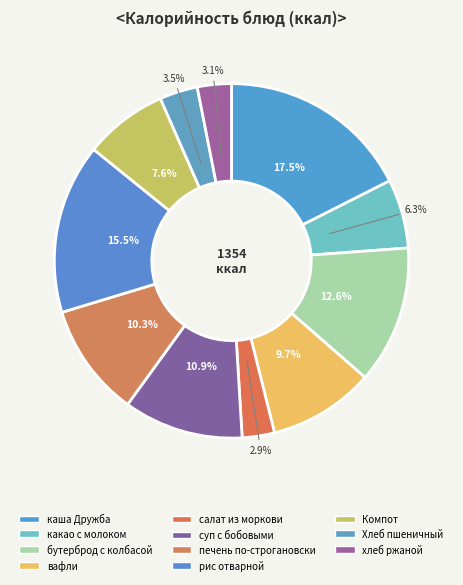

True or false: вафли accounts for 10% of the total.

True